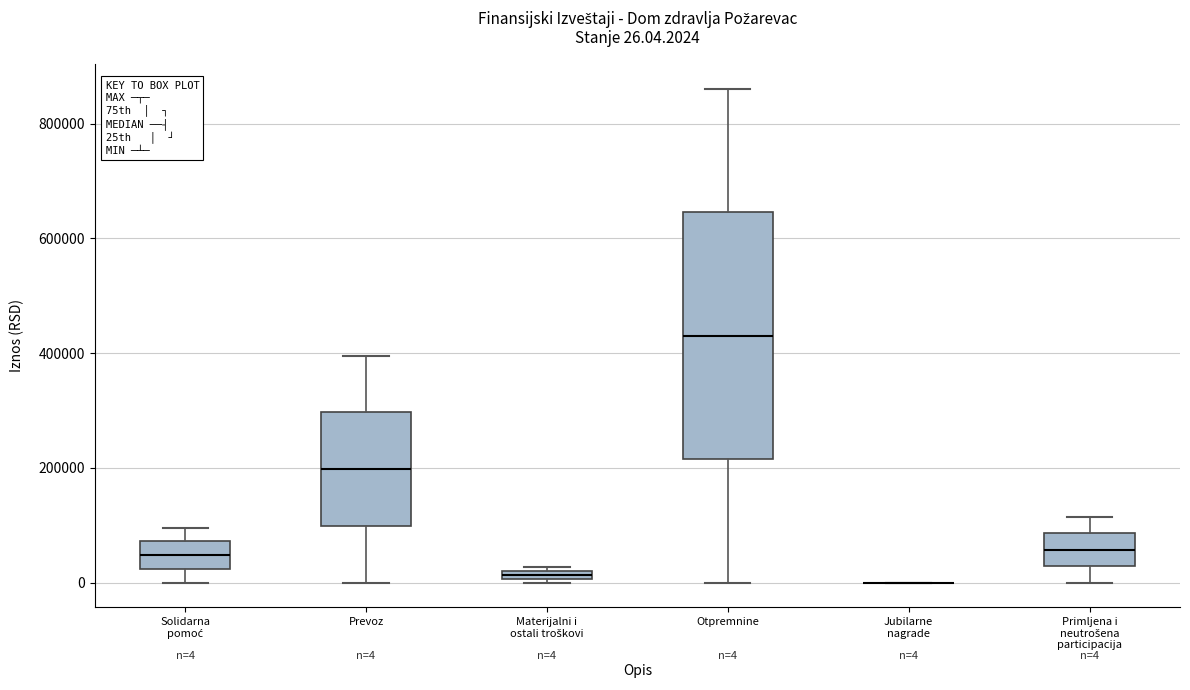

Which box is the tallest, from its lower edge to its upper edge?

Otpremnine